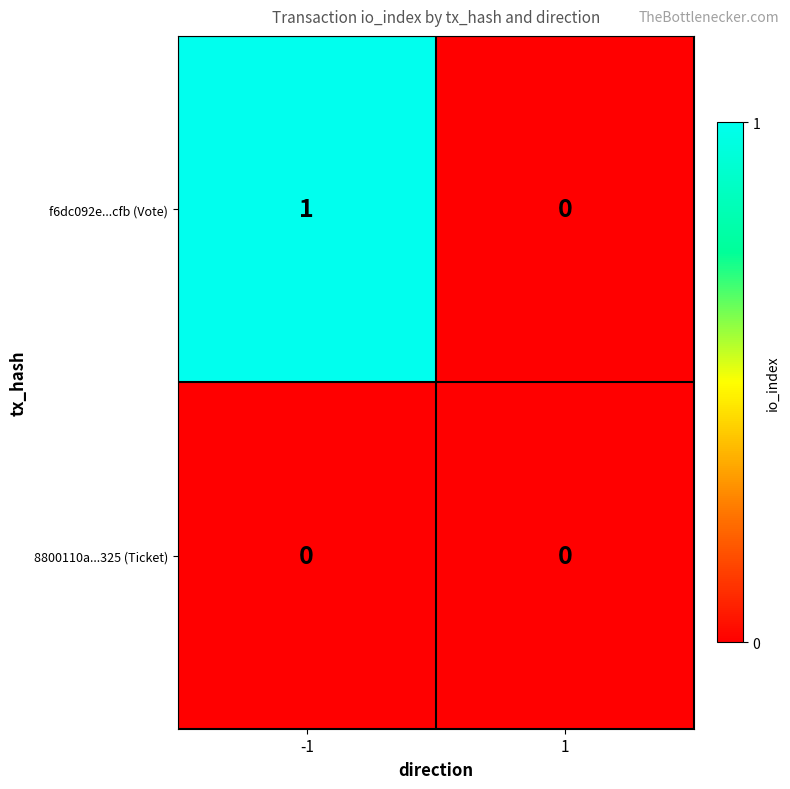

The value of 8800110a...325 (Ticket) at 1 is 0. True or false?

True